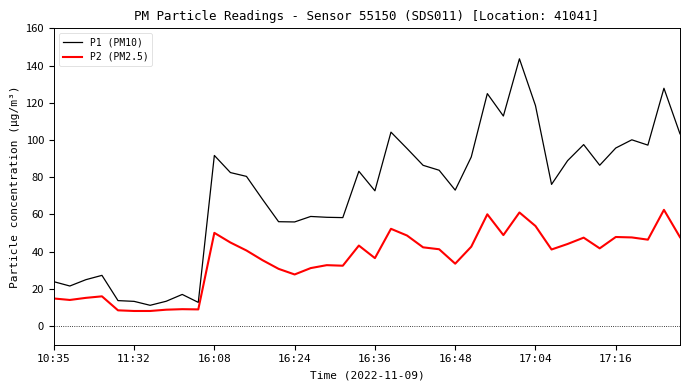

True or false: P2 (PM2.5) and P1 (PM10) intersect in this chart.

False